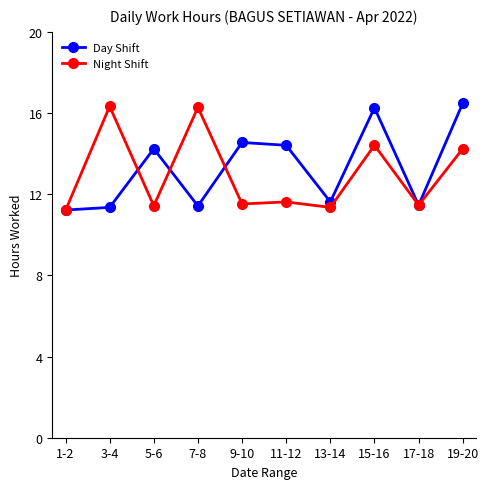

What is the minimum value for Day Shift?

11.2